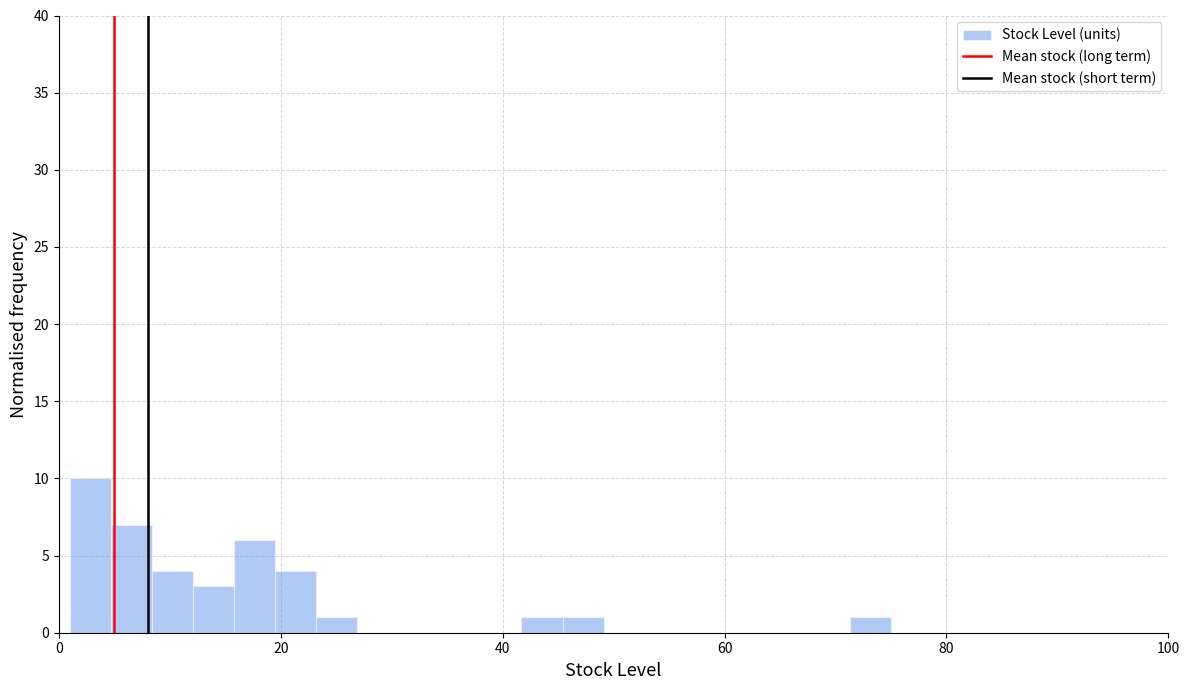

Read against the x-axis, roughly where is the centre of the tallest bar?

2